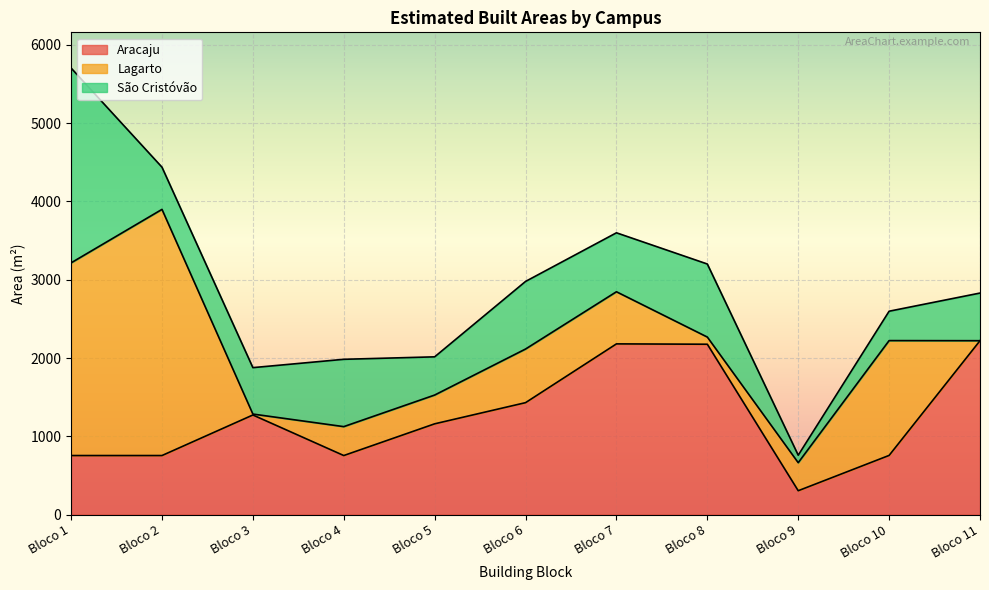

The value of São Cristóvão at Bloco 5 is 823.8. True or false?

False